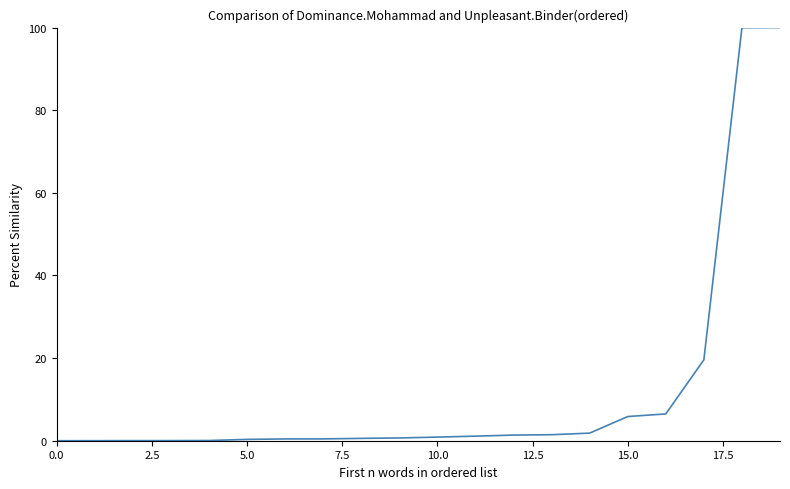

What is the maximum value shown in the chart?

100.0